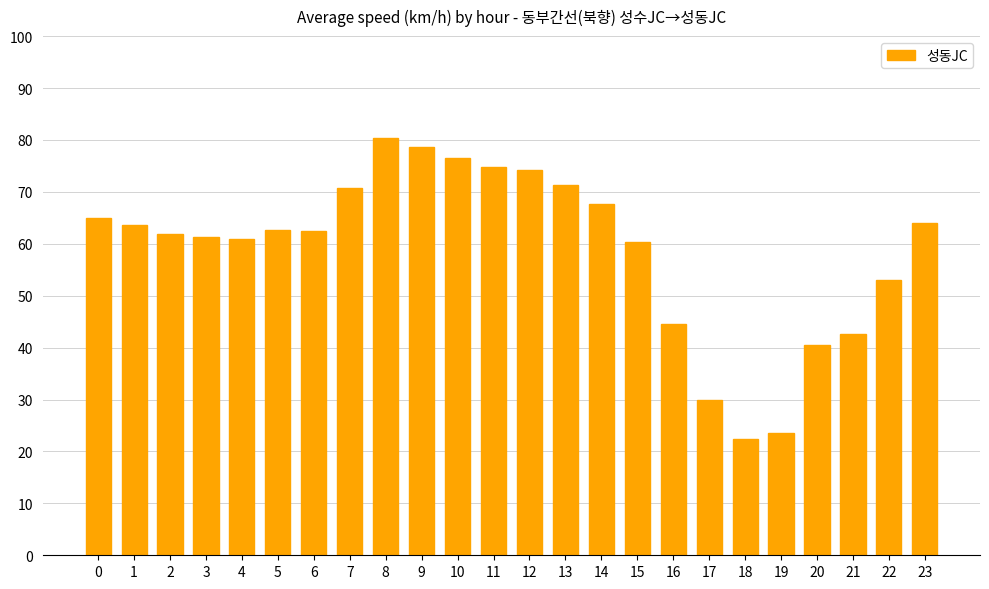

The chart shows a value of 61.9 at 2. True or false?

True